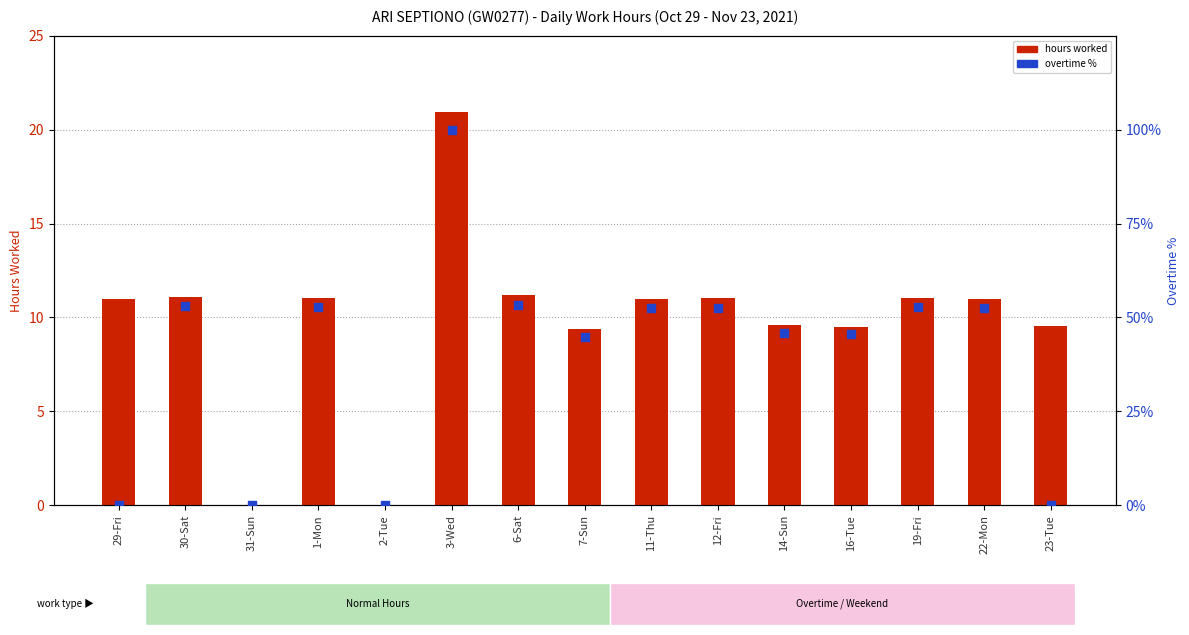

Which series contains the highest Y value?

overtime %